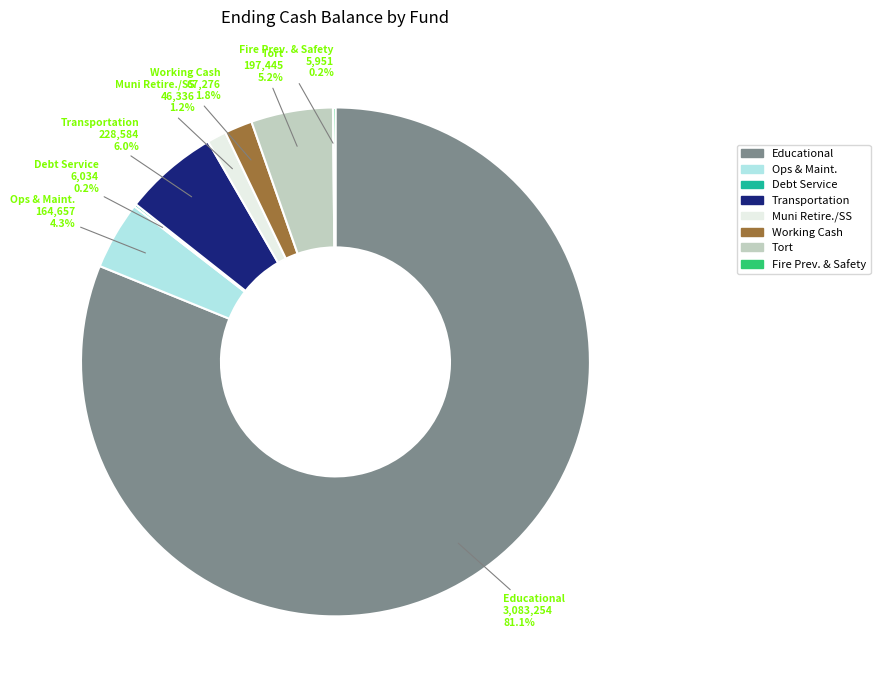

Approximately how many times larger is the value at Muni Retire./SS compared to Working Cash?

0.7